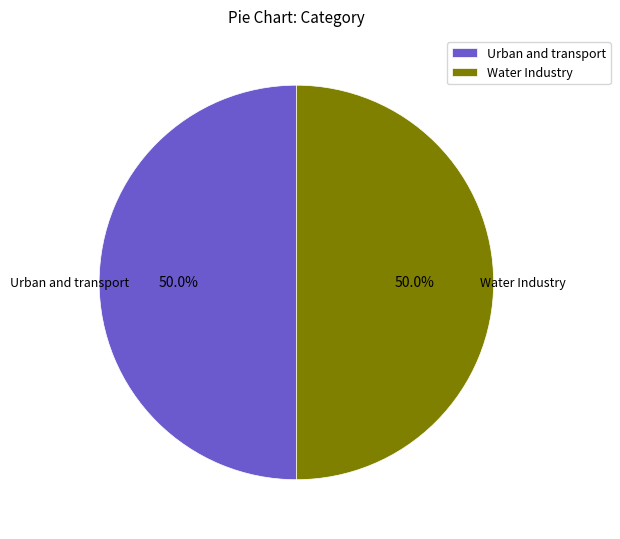

How many segments does this pie chart have?

2